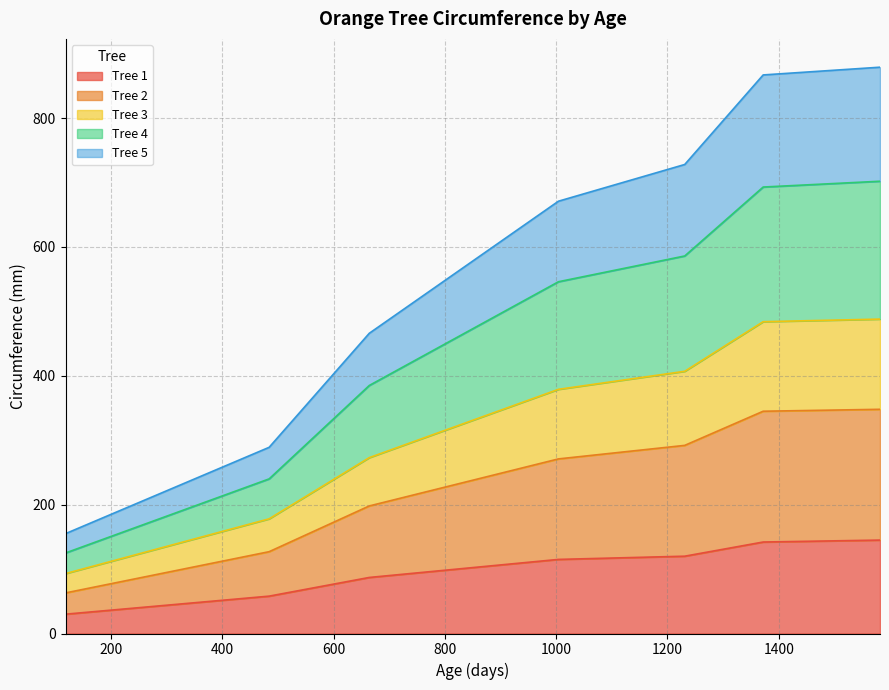

What is the difference between the highest and lowest values at 118?

125